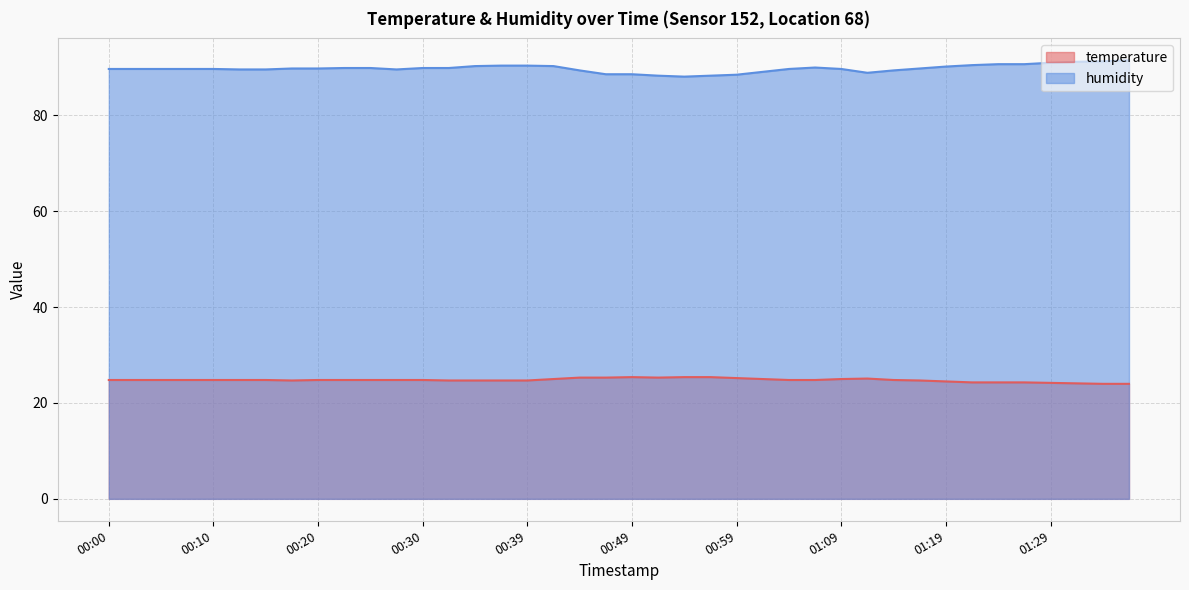

The value of temperature at 00:15 is 24.8. True or false?

True